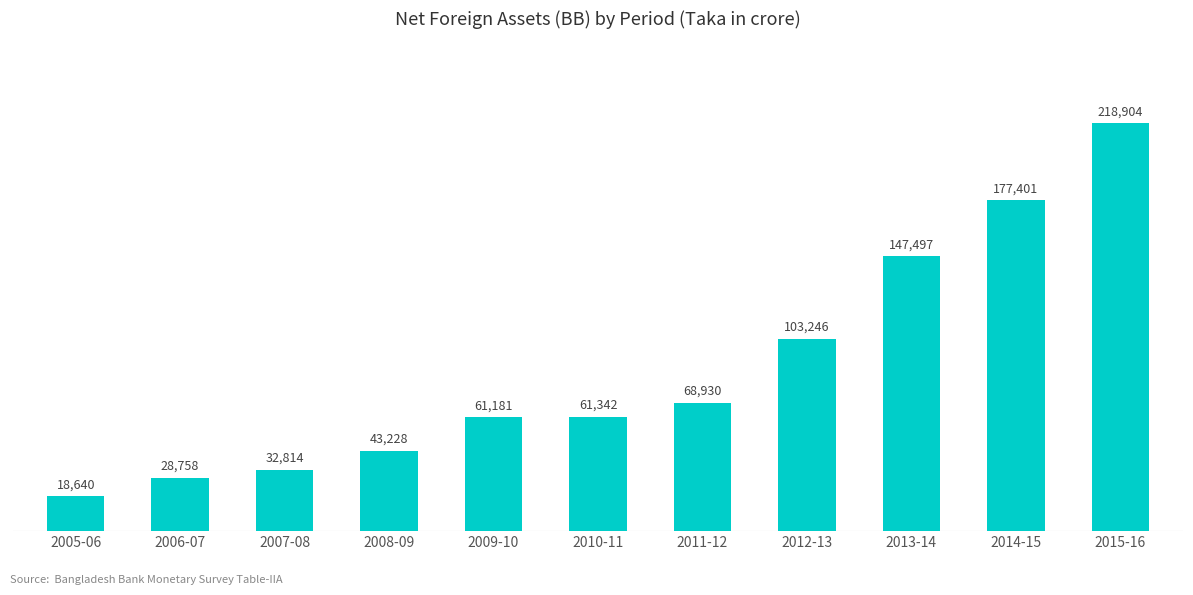

How many data points are less than 61342?

5